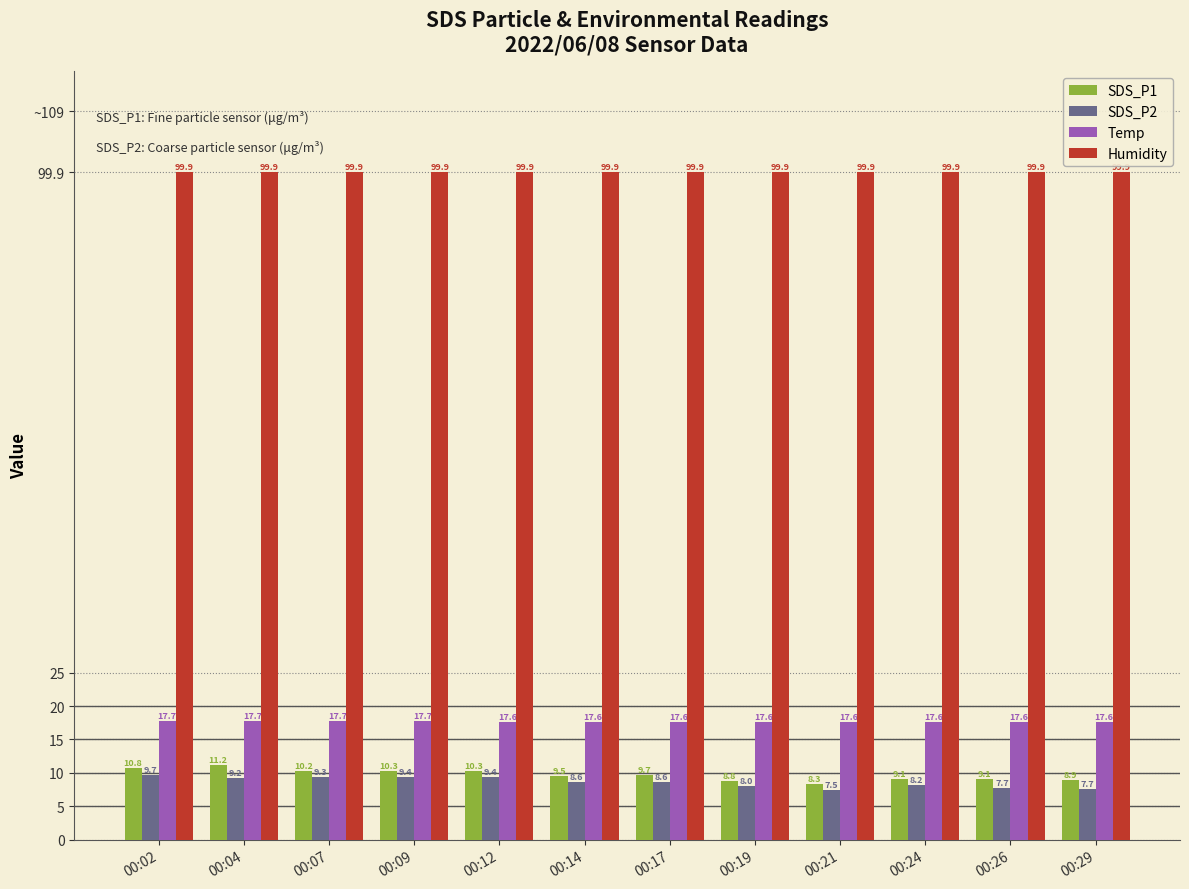

What are all the series names shown in the legend?

SDS_P1, SDS_P2, Temp, Humidity